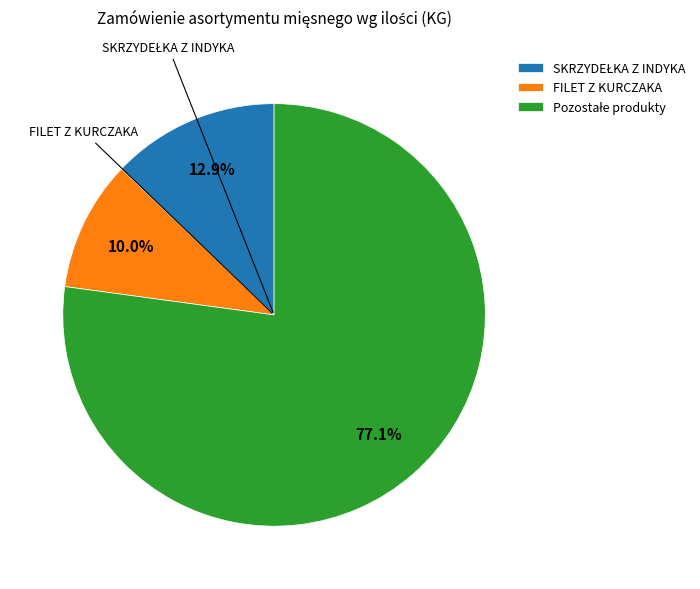

How many slices are in this pie chart?

3